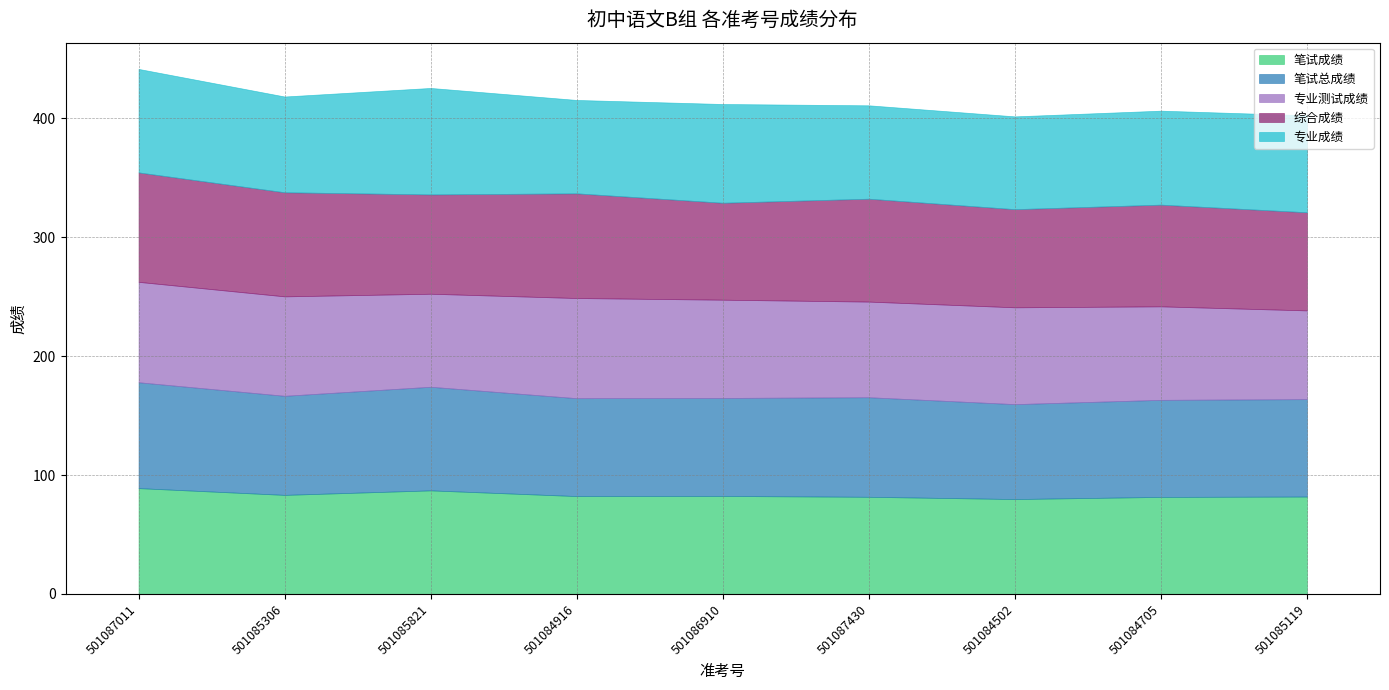

What is the value of the 笔试成绩 point at the 4th from the left?

82.3